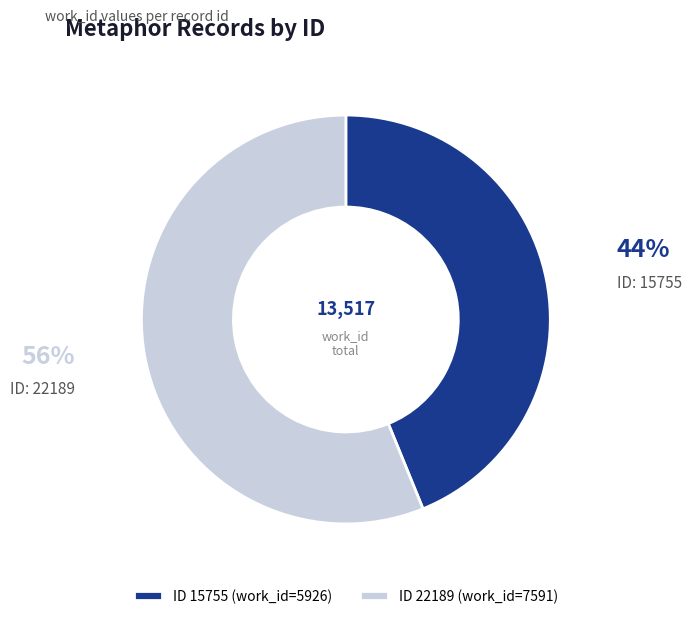

Which category has the biggest portion of the pie?

ID 22189 (work_id=7591)